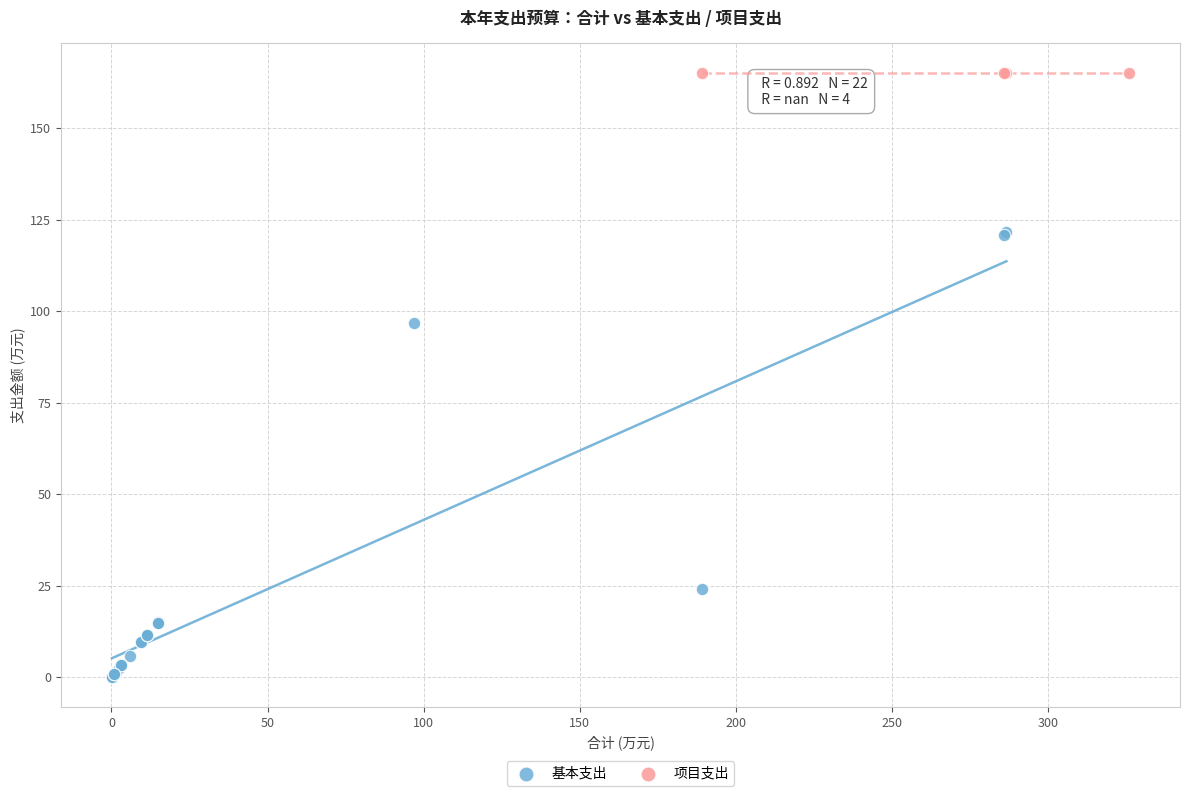

Which series contains the highest Y value?

项目支出